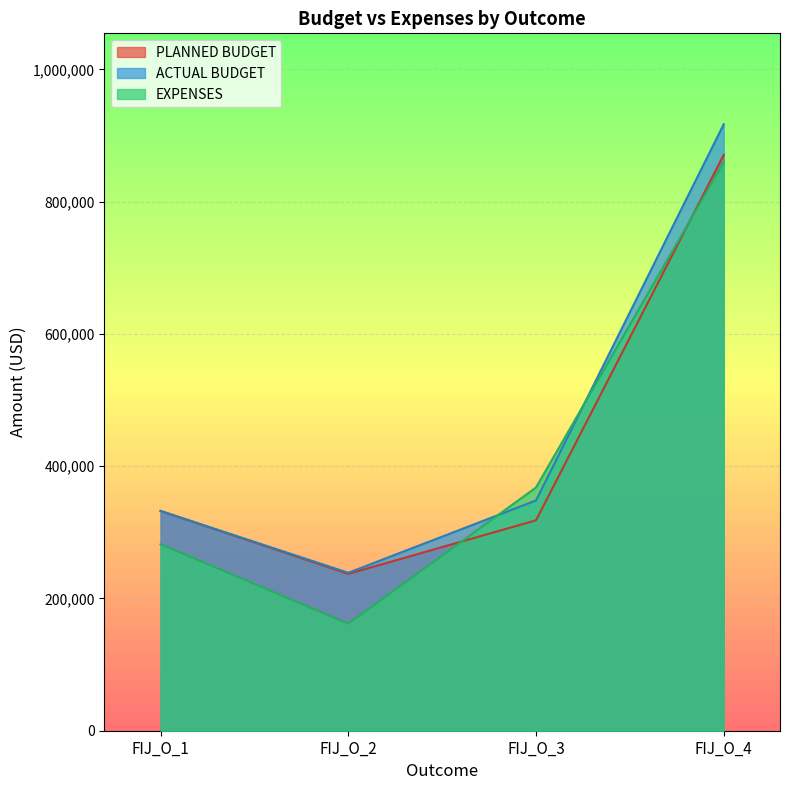

True or false: ACTUAL BUDGET and EXPENSES intersect in this chart.

True